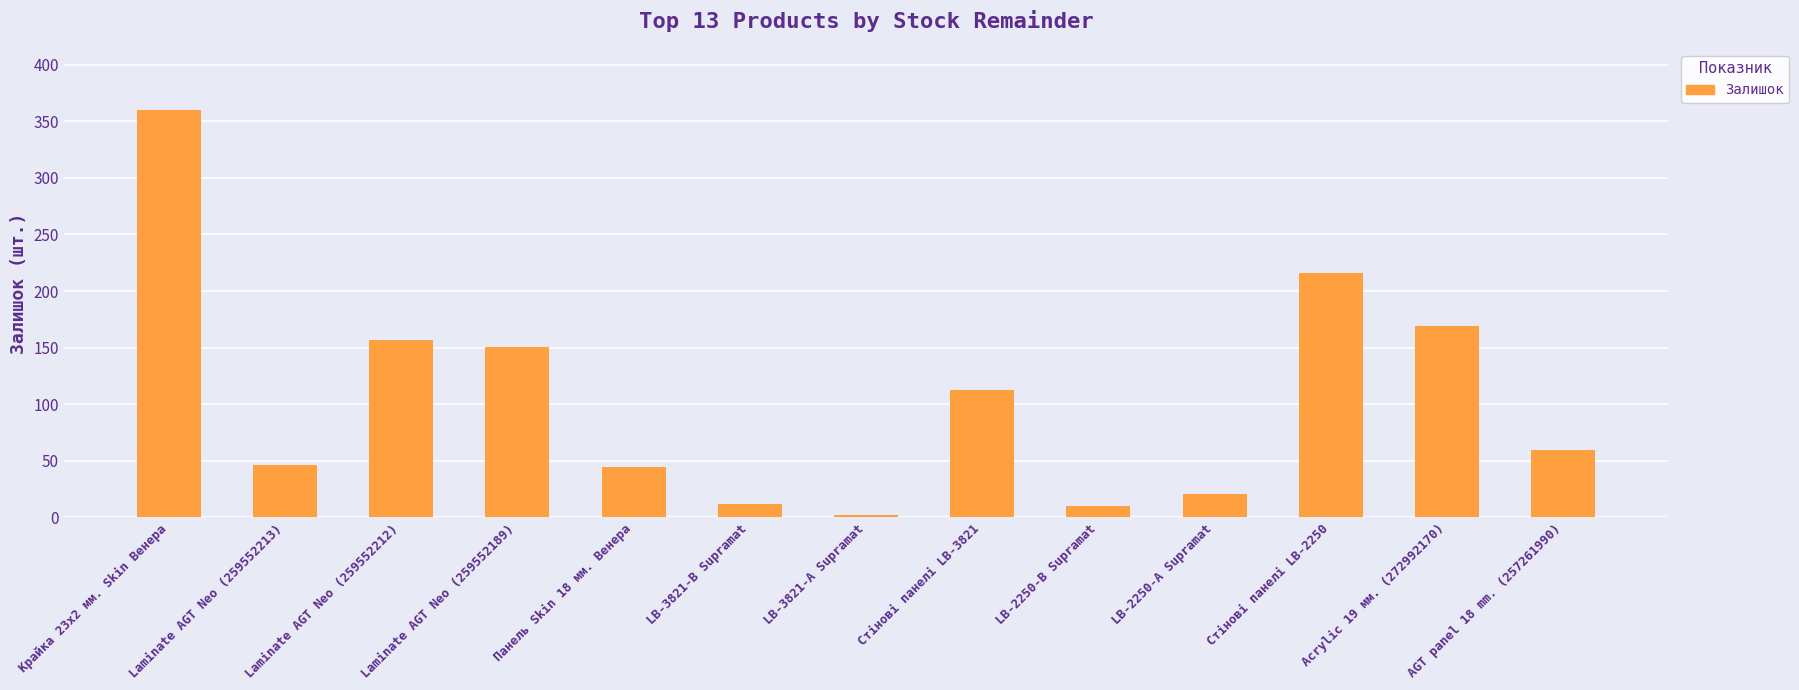

What is the ratio of the value at AGT panel 18 mm. (257261990) to the value at LB-3821-А Supramat?

30.0